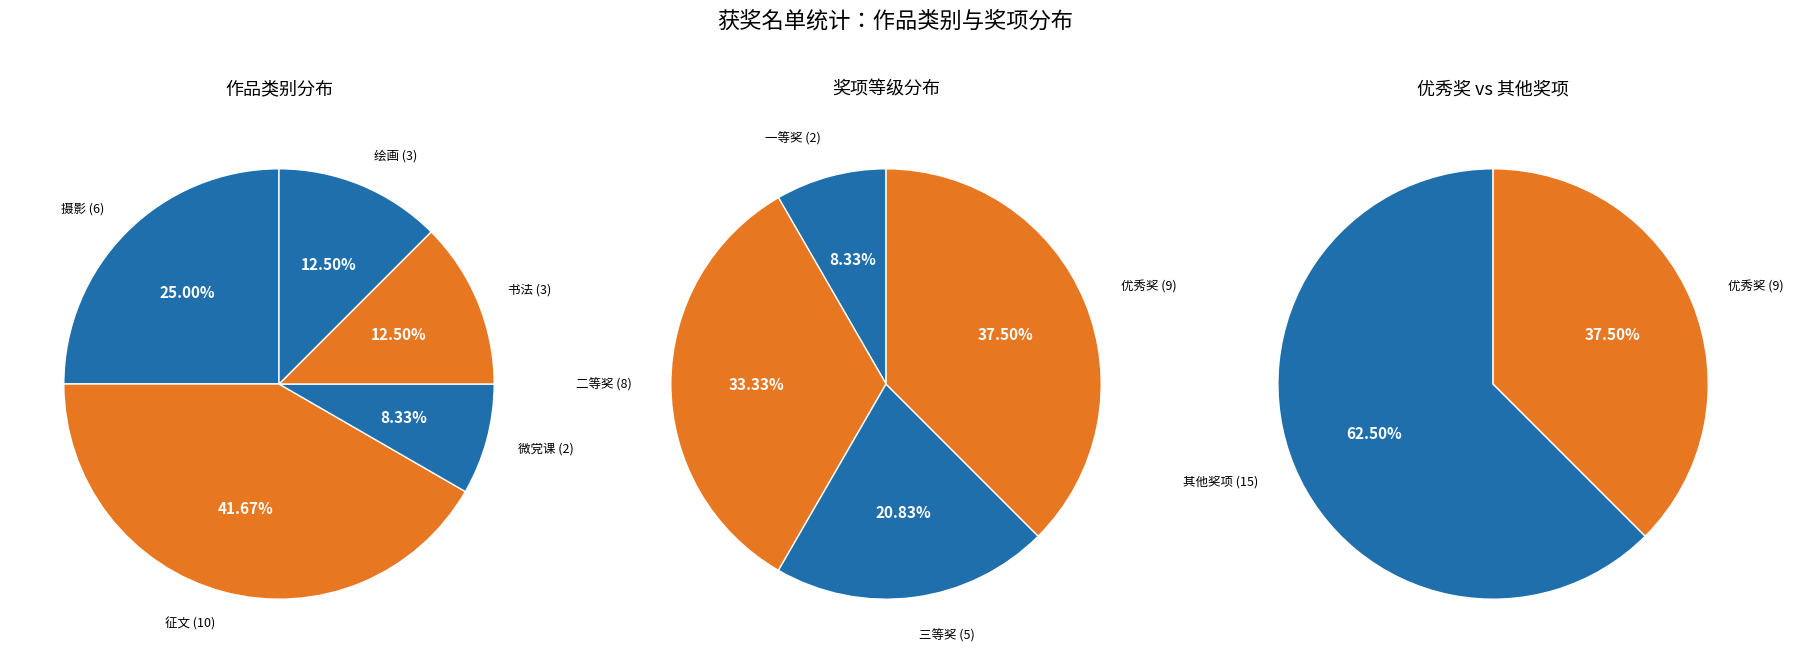

To the nearest percent, what is the average slice percentage?

20%